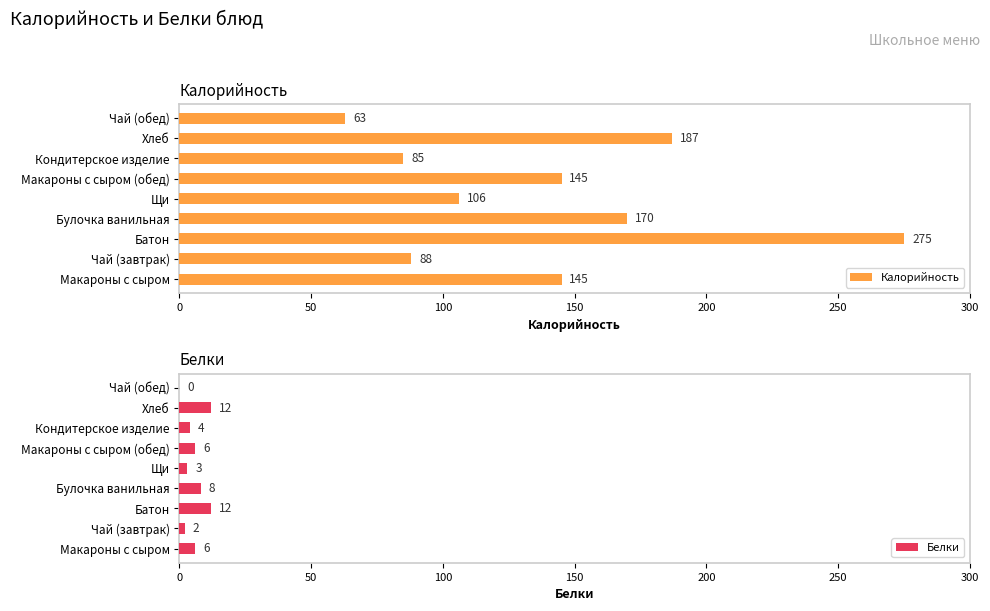

What is the difference between the second highest and second lowest values in the Калорийность series?

102